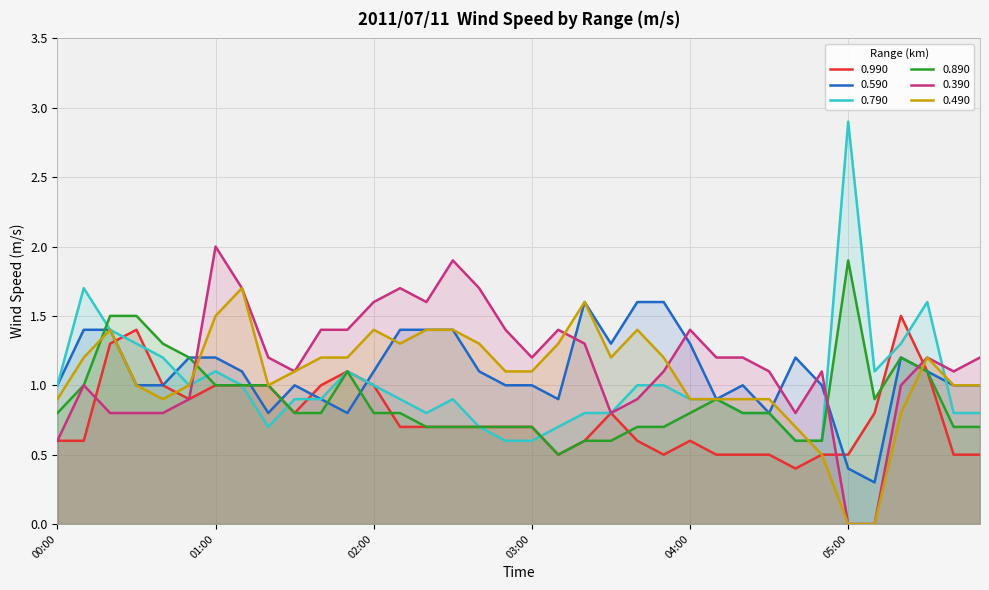

What is the highest value of the 0.490 series?

1.7